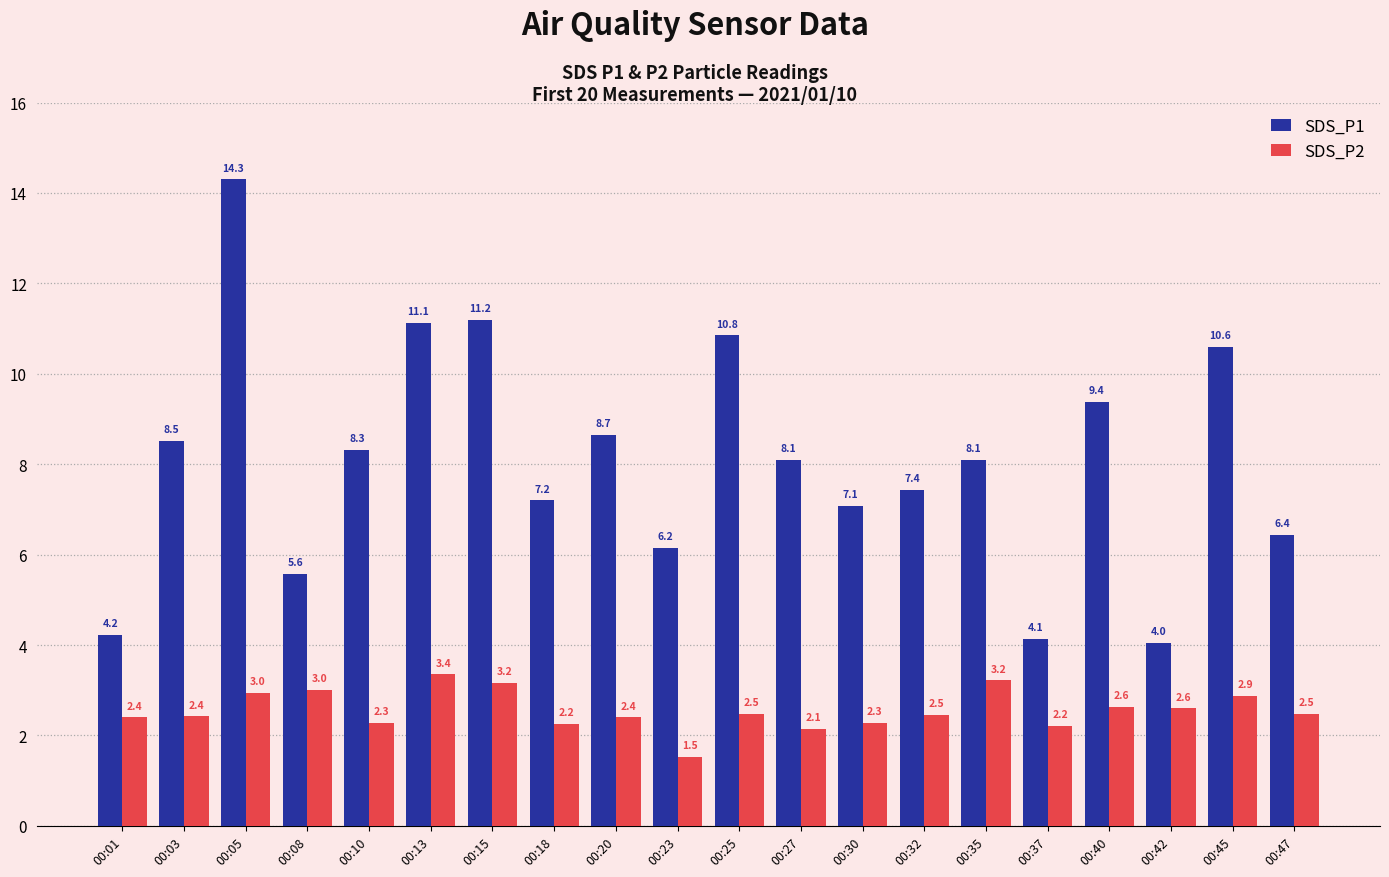

What is the difference between the SDS_P2 values at 00:08 and 00:35?

0.2